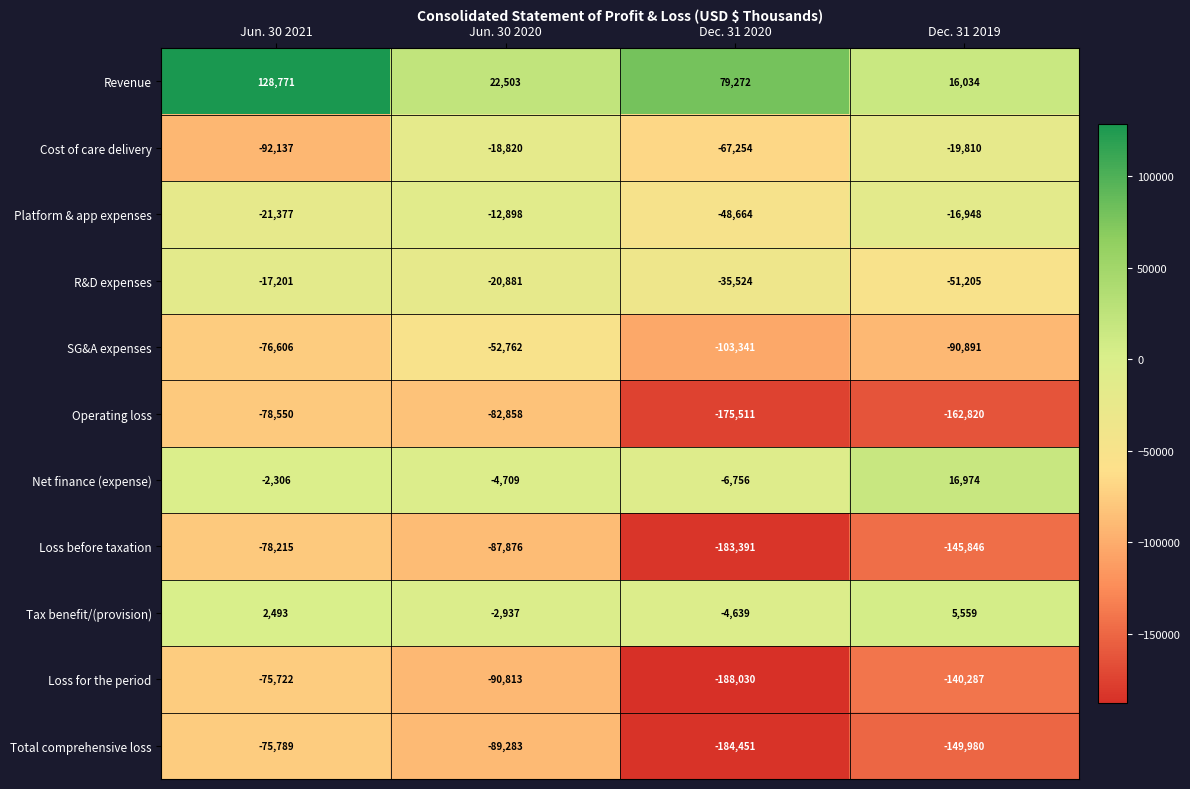

At which category is the sum across all series the highest?

Jun. 30 2021